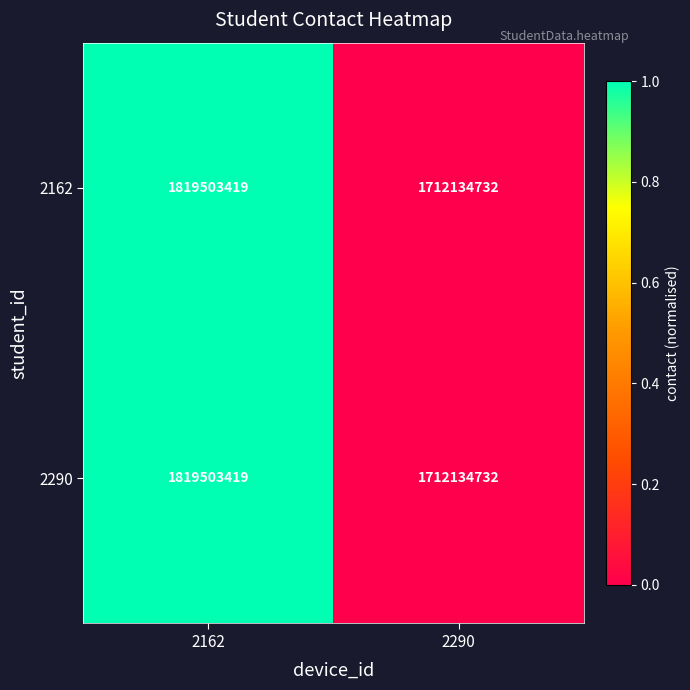

The 2162 series shows 1712134732 at 2290. True or false?

True